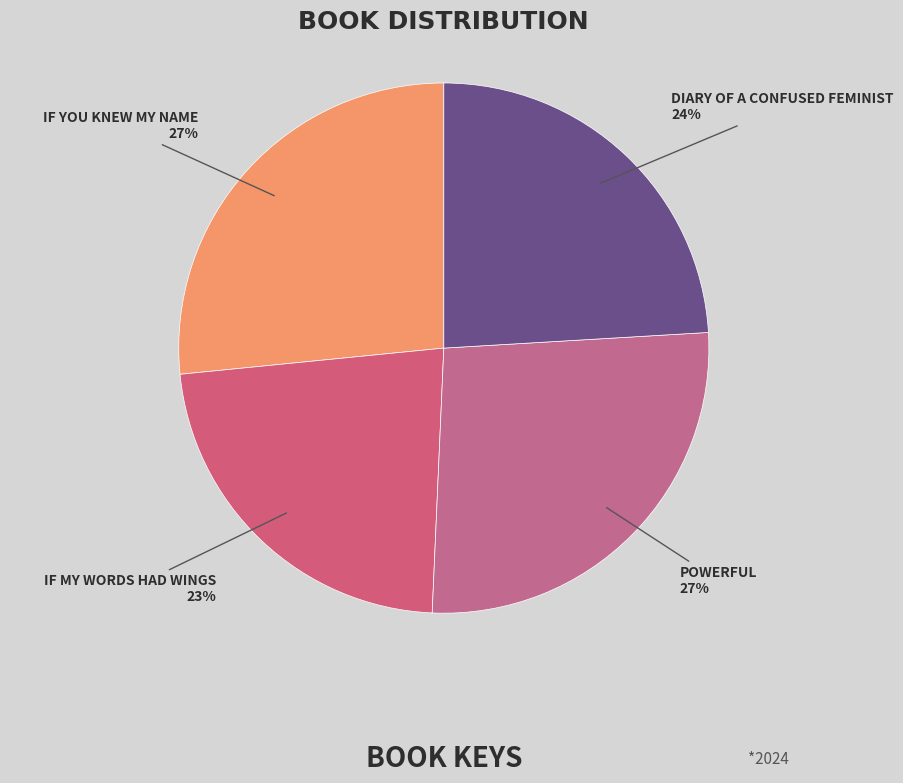

Rank the categories by value from lowest to highest.

If My Words Had Wings, Diary of a Confused Feminist, If You Knew My Name, Powerful